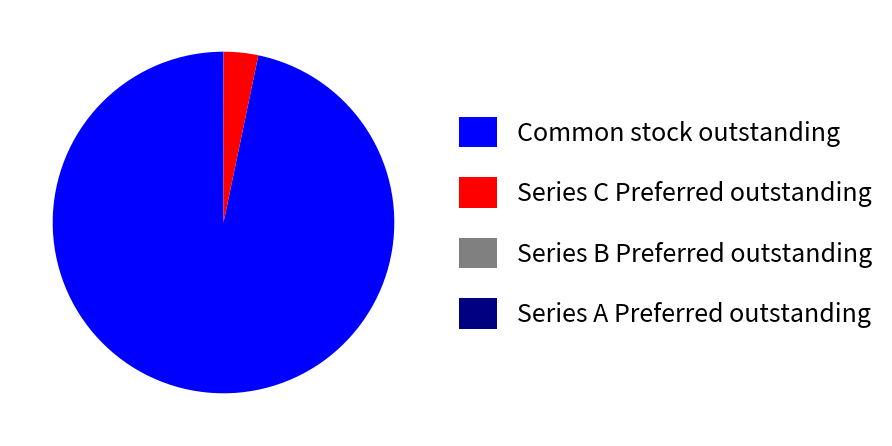

Which slice is the largest?

Common stock outstanding